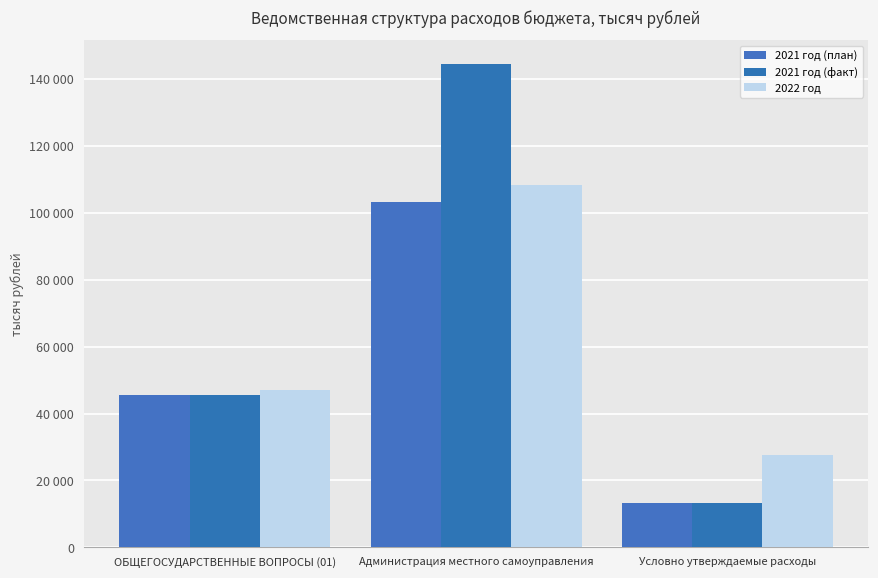

Between Администрация местного самоуправления and Условно утверждаемые расходы, which is larger?

Администрация местного самоуправления